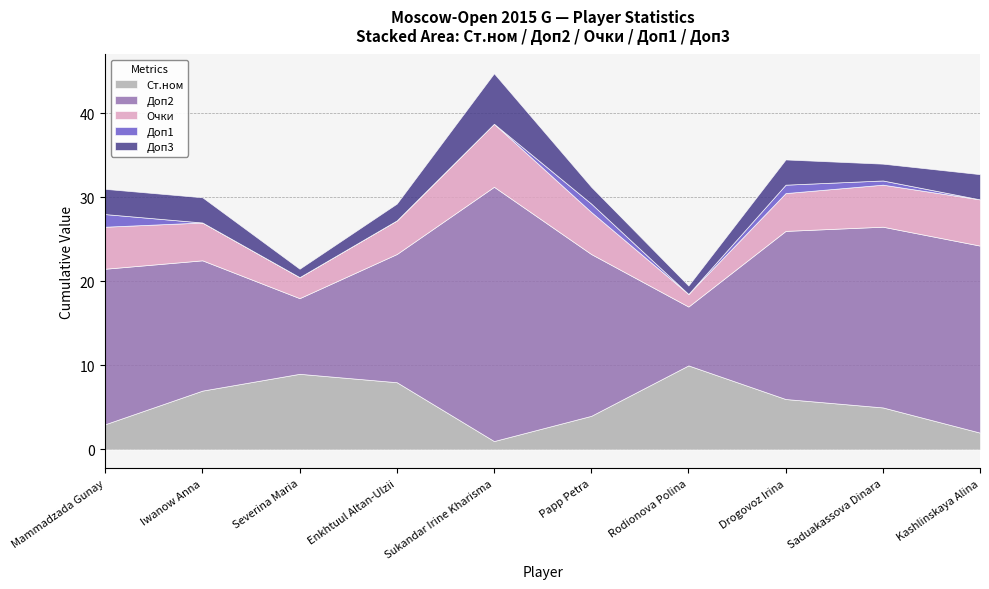

Which series changed the most between Mammadzada Gunay and Rodionova Polina?

Доп2